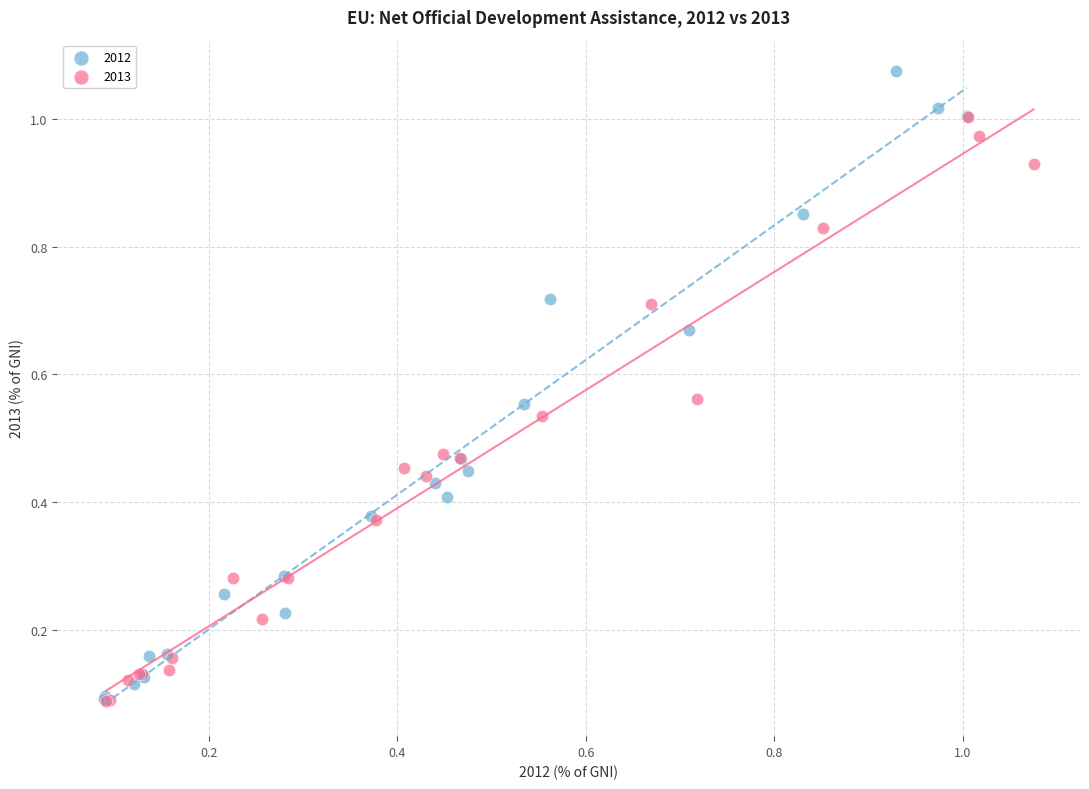

What are all the series names shown in the legend?

2012, 2013